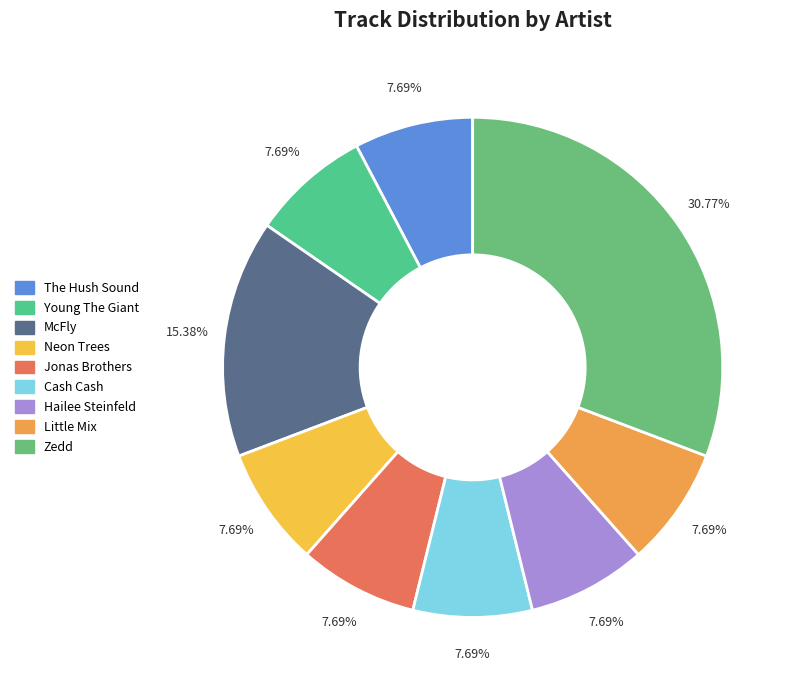

Count the number of slices in the pie.

9